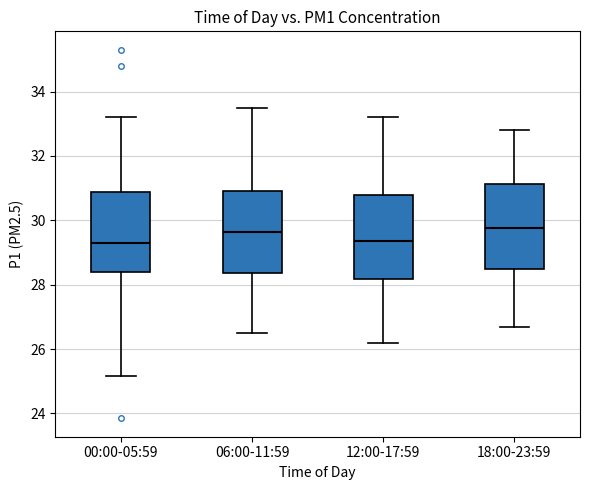

Reading left to right, read every box against the y-axis: the position of its median line, the range the box covers, and the ends of its whiskers. The values are not printed on the chart, so give them approximately, as read against the axis.

00:00-05:59: median 29.2, box 28.4 to 30.8, whiskers 25.2 to 33.2
06:00-11:59: median 29.6, box 28.4 to 31.0, whiskers 26.6 to 33.6
12:00-17:59: median 29.4, box 28.2 to 30.8, whiskers 26.2 to 33.2
18:00-23:59: median 29.8, box 28.4 to 31.2, whiskers 26.8 to 32.8